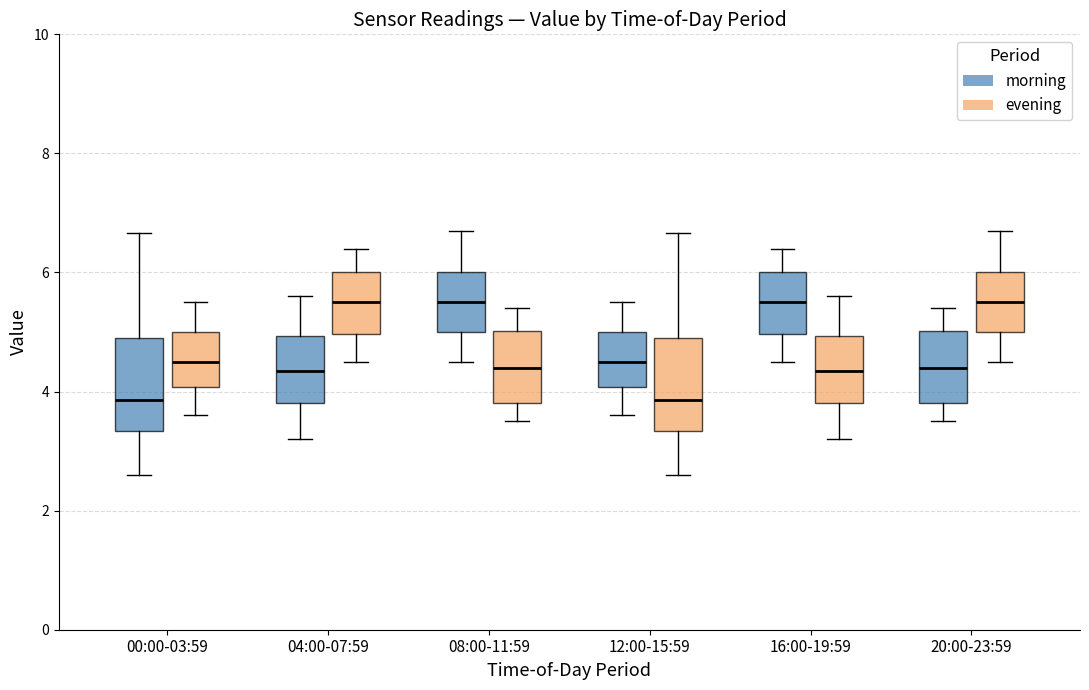

Reading left to right, read every box against the y-axis: the position of its median line, the range the box covers, and the ends of its whiskers. The values are not printed on the chart, so give them approximately, as read against the axis.

00:00-03:59 (morning): median 3.8, box 3.4 to 5.0, whiskers 2.6 to 6.6
00:00-03:59 (evening): median 4.6, box 4.0 to 5.0, whiskers 3.6 to 5.6
04:00-07:59 (morning): median 4.4, box 3.8 to 5.0, whiskers 3.2 to 5.6
04:00-07:59 (evening): median 5.6, box 5.0 to 6.0, whiskers 4.6 to 6.4
08:00-11:59 (morning): median 5.6, box 5.0 to 6.0, whiskers 4.6 to 6.8
08:00-11:59 (evening): median 4.4, box 3.8 to 5.0, whiskers 3.6 to 5.4
12:00-15:59 (morning): median 4.6, box 4.0 to 5.0, whiskers 3.6 to 5.6
12:00-15:59 (evening): median 3.8, box 3.4 to 5.0, whiskers 2.6 to 6.6
16:00-19:59 (morning): median 5.6, box 5.0 to 6.0, whiskers 4.6 to 6.4
16:00-19:59 (evening): median 4.4, box 3.8 to 5.0, whiskers 3.2 to 5.6
20:00-23:59 (morning): median 4.4, box 3.8 to 5.0, whiskers 3.6 to 5.4
20:00-23:59 (evening): median 5.6, box 5.0 to 6.0, whiskers 4.6 to 6.8